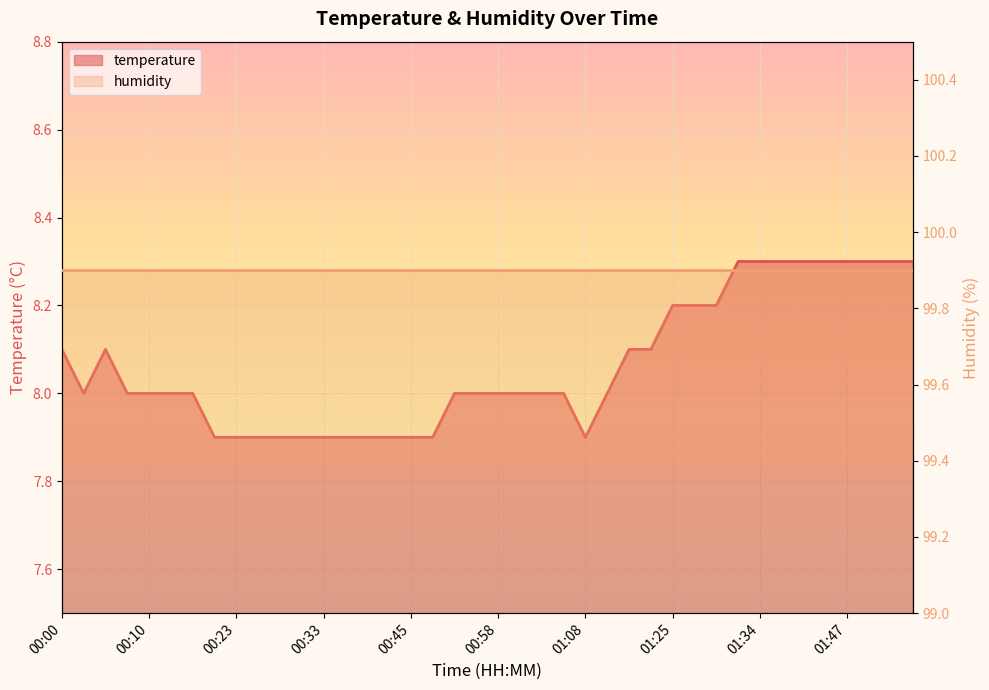

What is the sum of the values at 01:16 and 01:32?

16.4